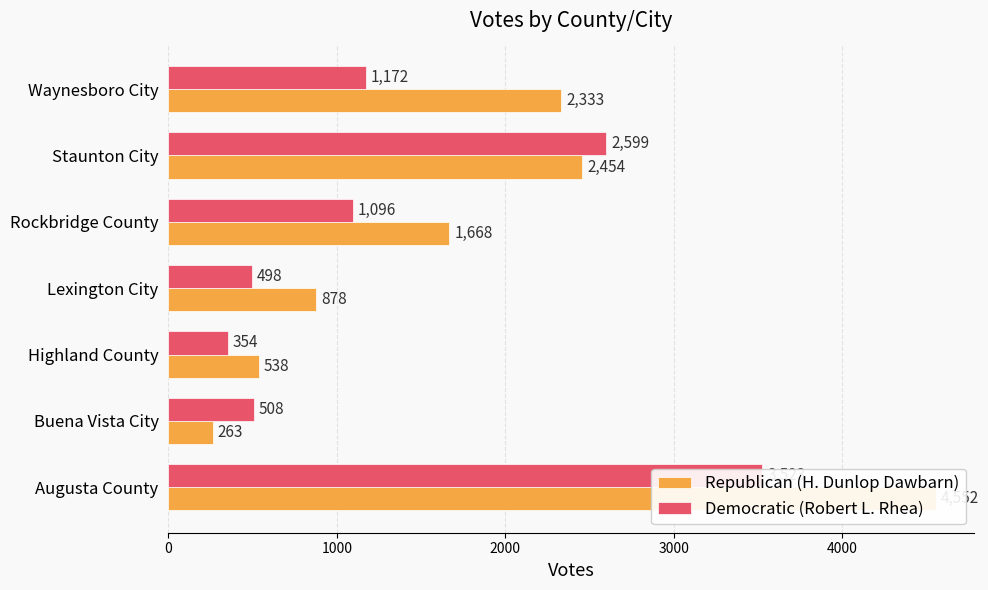

Are the bars horizontal?

Yes